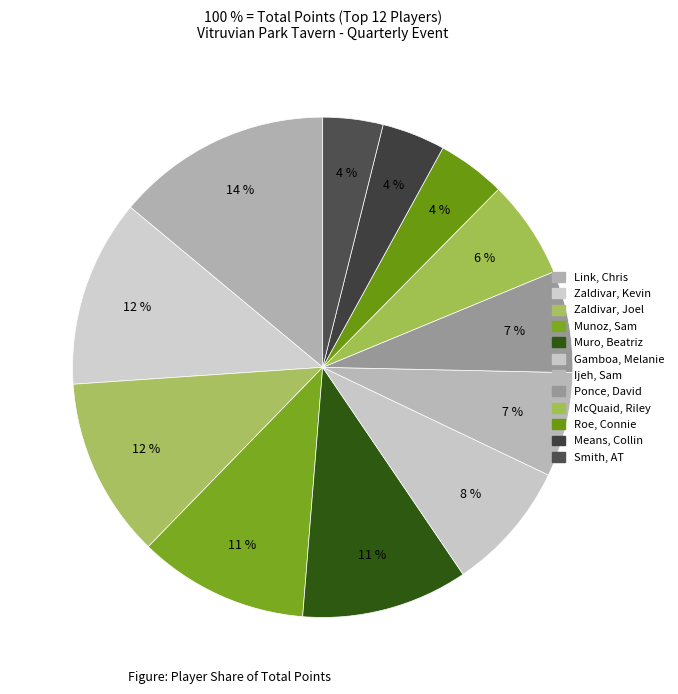

Rank the categories by value from highest to lowest.

Link, Chris, Zaldivar, Kevin, Zaldivar, Joel, Munoz, Sam, Muro, Beatriz, Gamboa, Melanie, Ijeh, Sam, Ponce, David, McQuaid, Riley, Roe, Connie, Means, Collin, Smith, AT